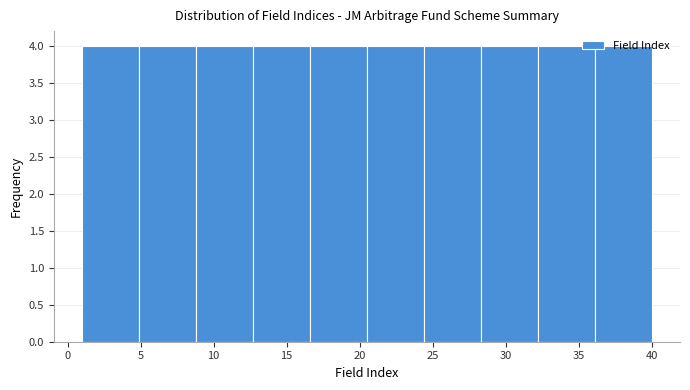

Reading left to right, transcribe this chart: for each bar, give the range it covers on the x-axis and its height. Neither the bar edges nor the heights are printed on the chart, so give them approximately, as read against the axes.

1.0 to 4.9: 4
4.9 to 8.8: 4
8.8 to 12.7: 4
12.7 to 16.6: 4
16.6 to 20.5: 4
20.5 to 24.4: 4
24.4 to 28.3: 4
28.3 to 32.2: 4
32.2 to 36.1: 4
36.1 to 40.0: 4